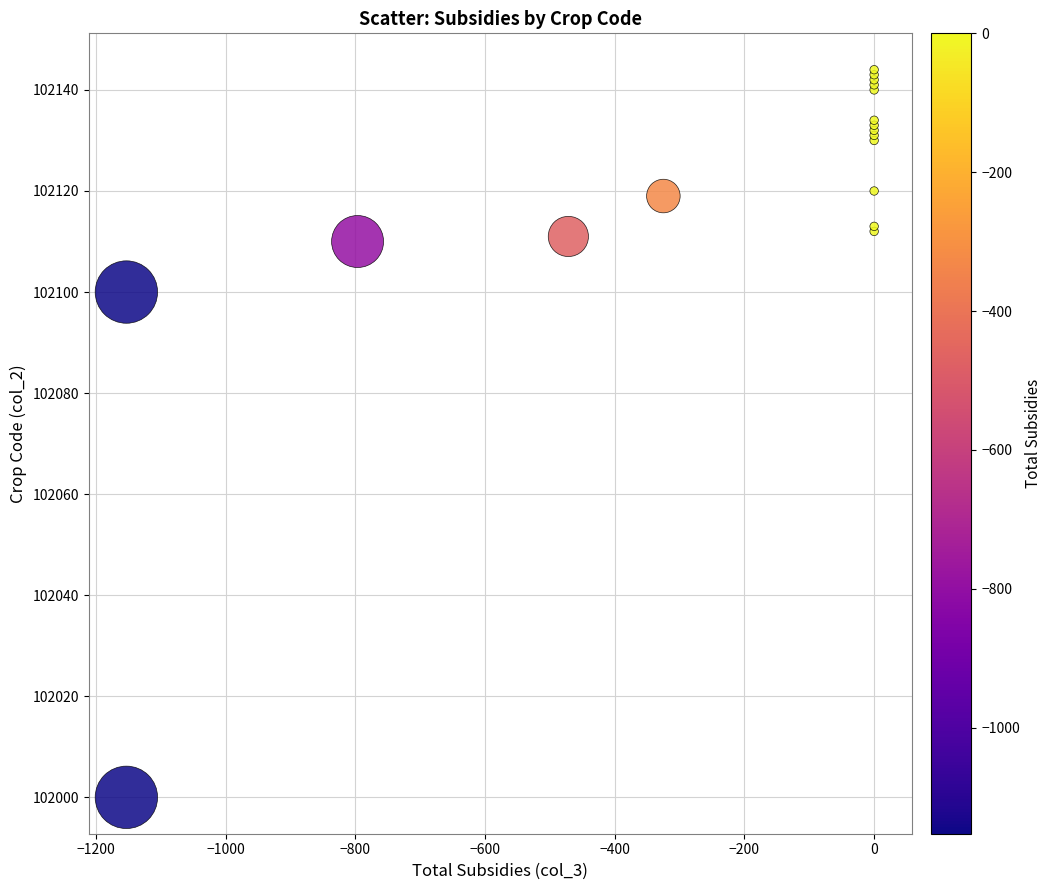

What Y value in the scatter plot is closest to 102072?

102100